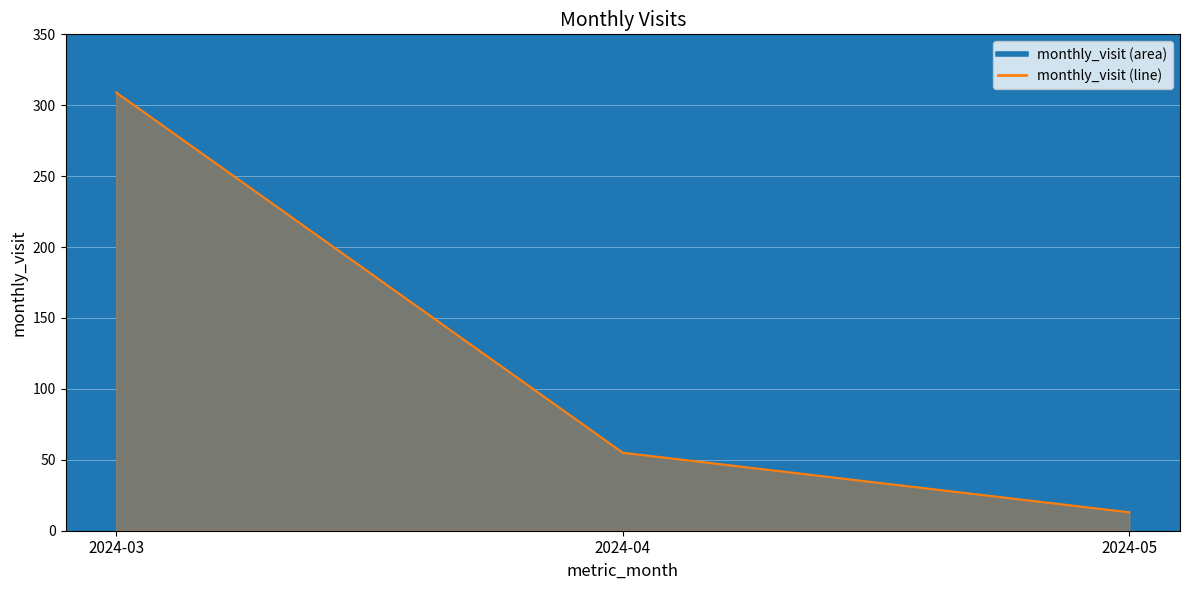

True or false: the data shows 7 at 2024-05.

False